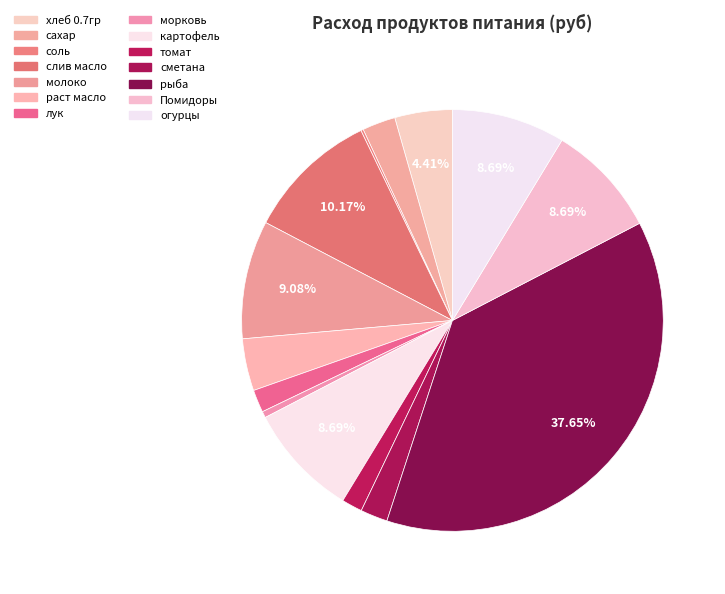

Rank the categories by value from lowest to highest.

соль, морковь, томат, лук, сметана, сахар, раст масло, хлеб 0.7гр, картофель, Помидоры, огурцы, молоко, слив масло, рыба